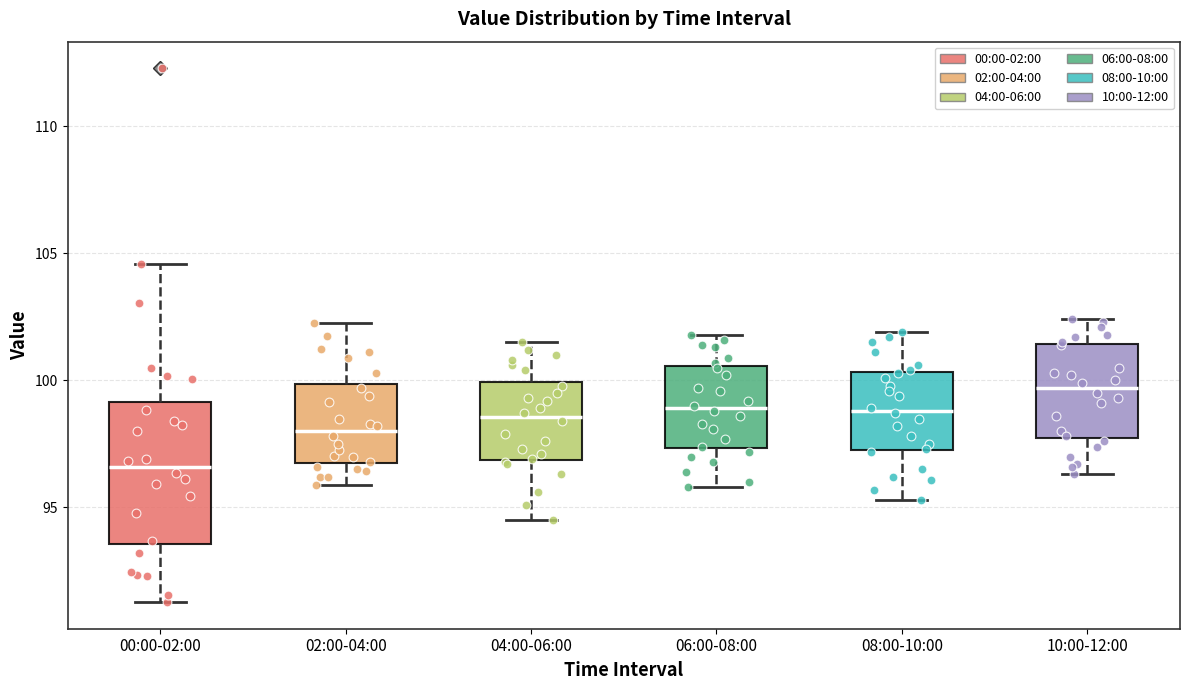

Which box's median line is the lowest?

00:00-02:00